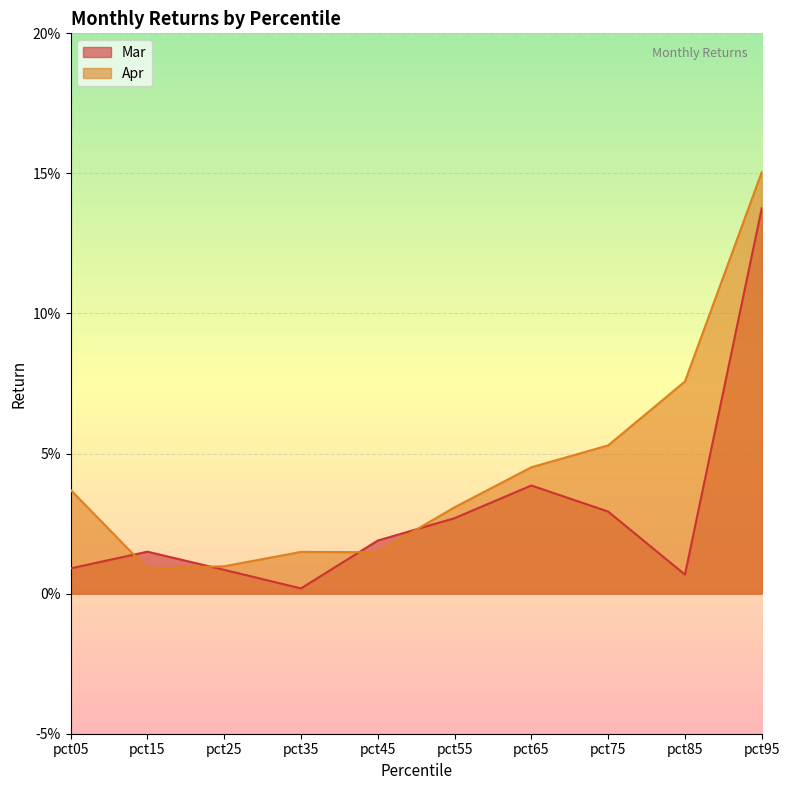

At which category is the sum across all series the highest?

pct95